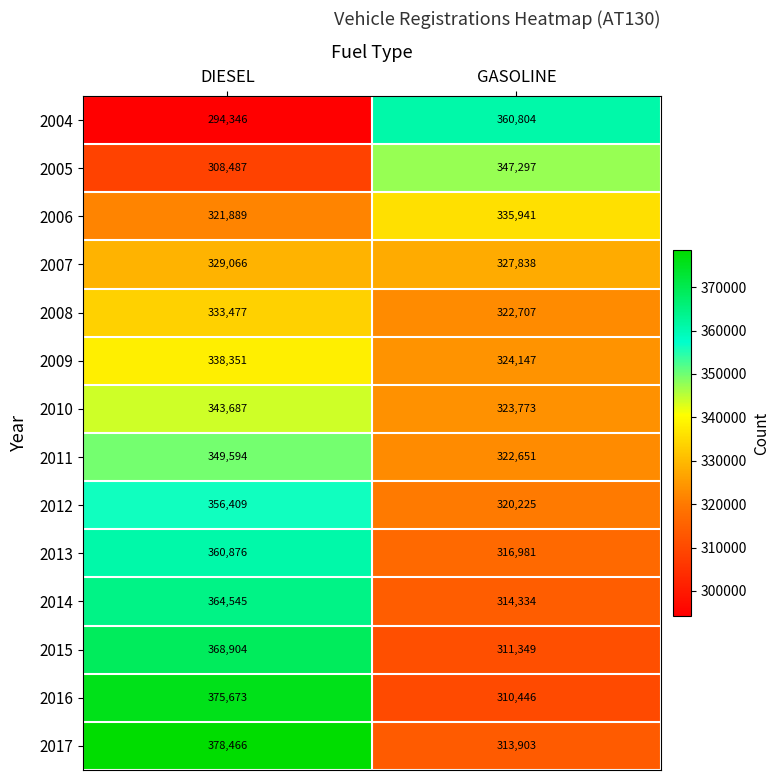

What is the maximum value for 2004?

360804